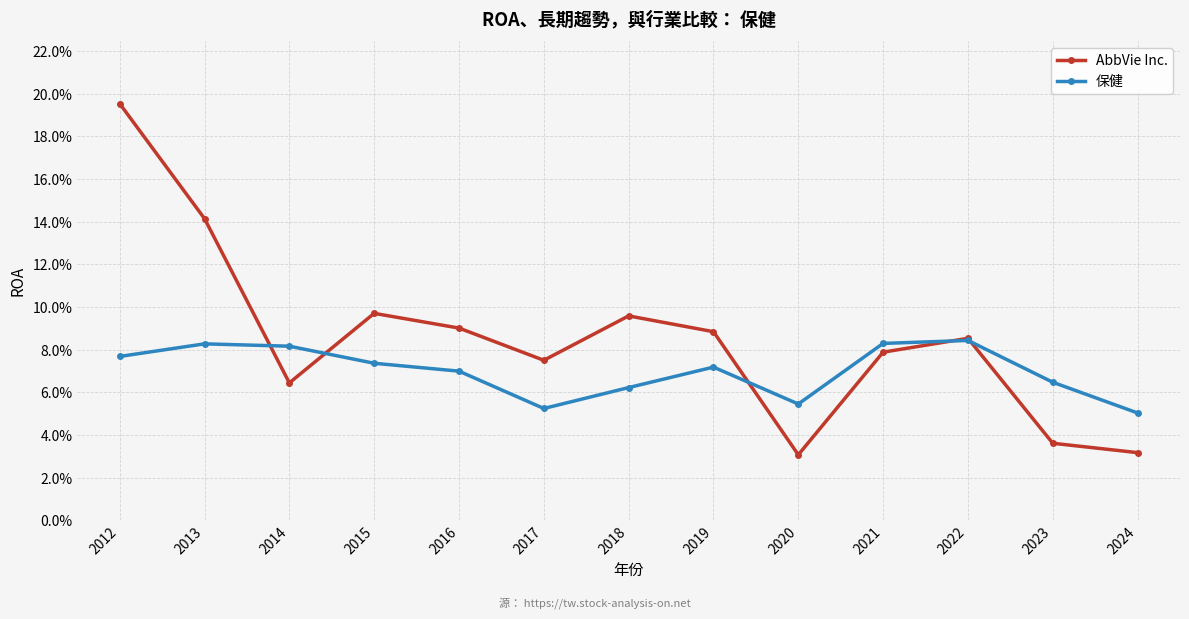

At which category does AbbVie Inc. reach its first local valley?

2014